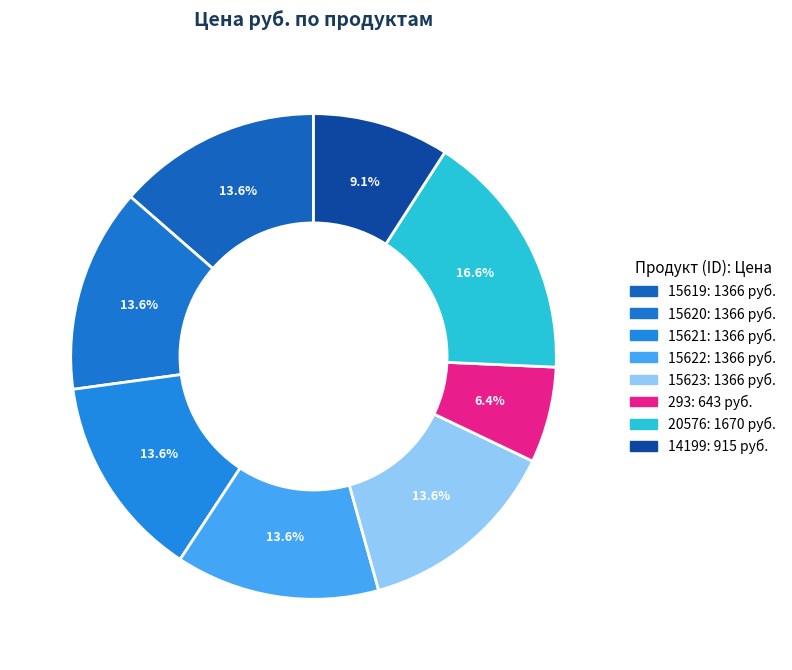

Count the number of slices in the pie.

8